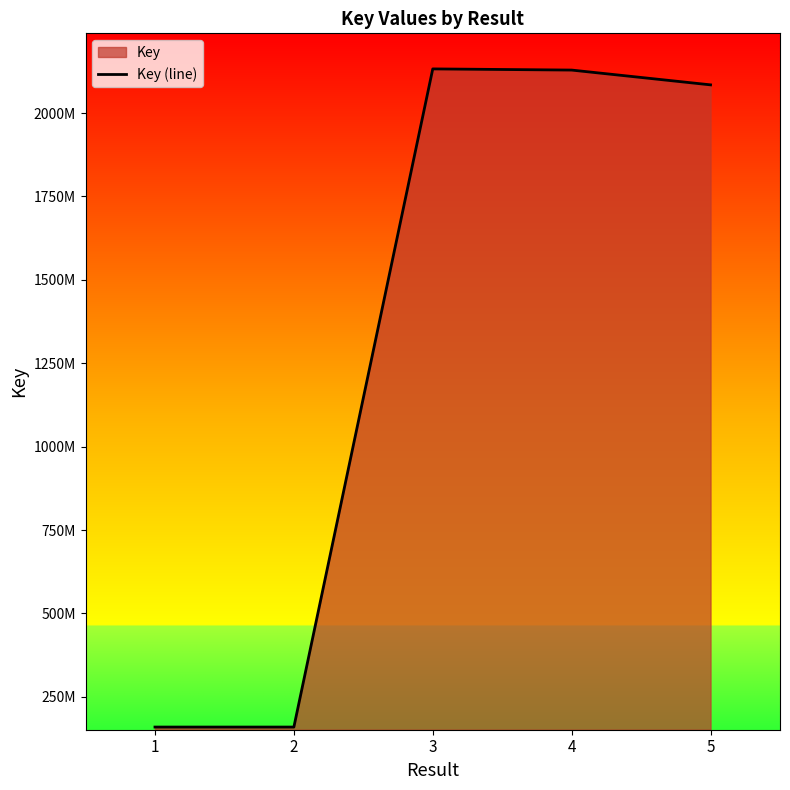

True or false: the data has more than 1 interior local peaks.

False